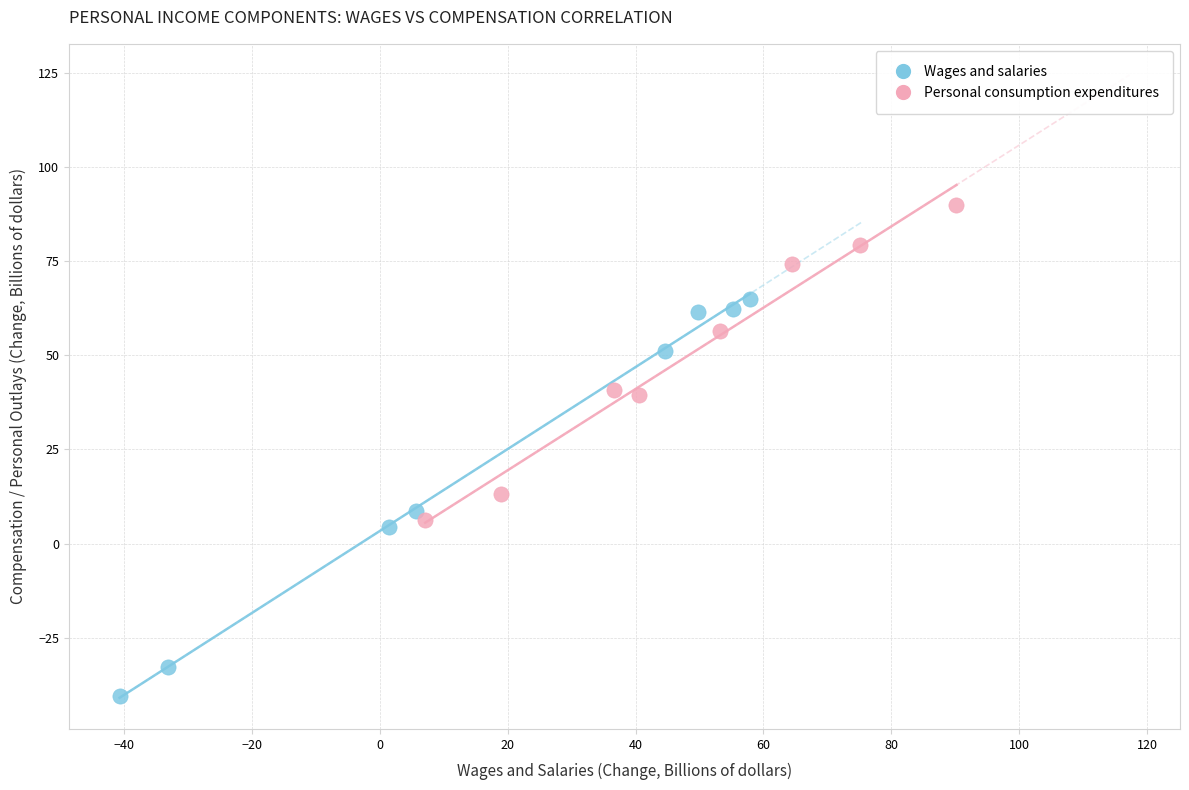

Which series has the largest Y range (max minus min)?

Wages and salaries